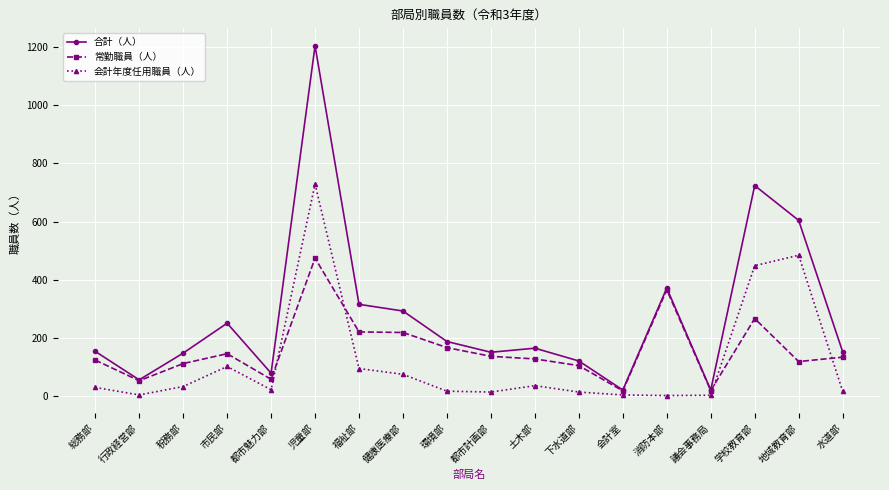

Is this an area chart (filled region under the line)?

No